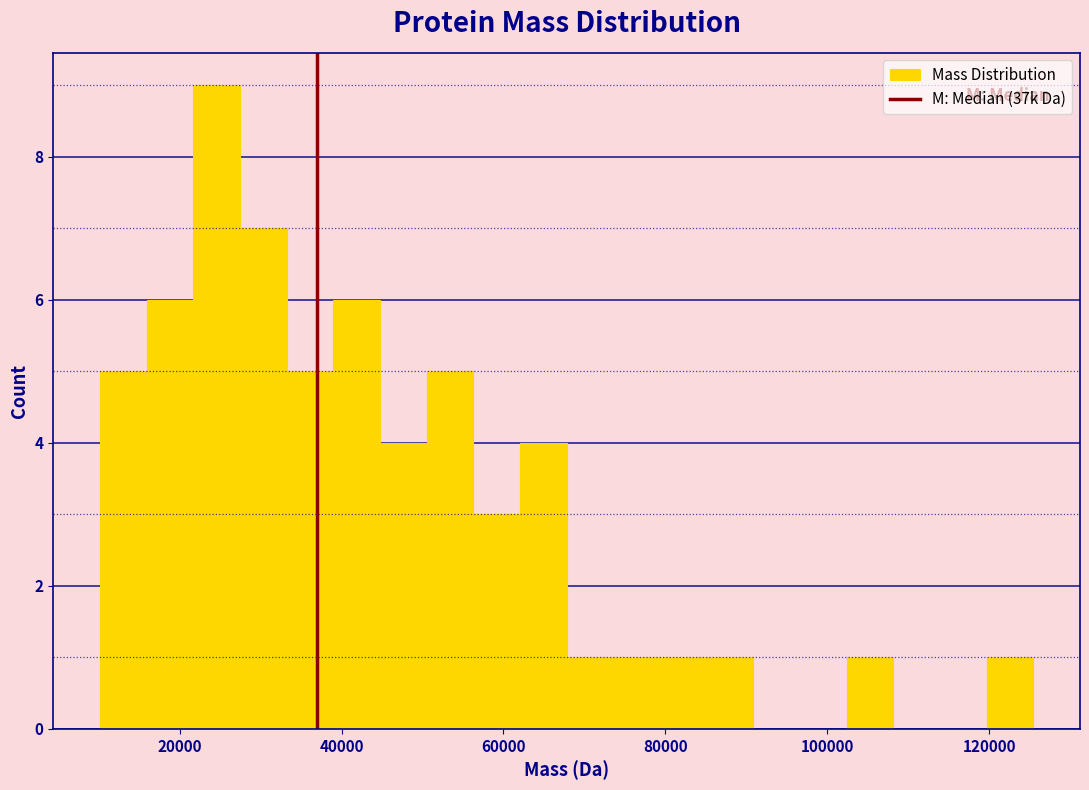

Read against the x-axis, roughly where is the centre of the tallest bar?

24000